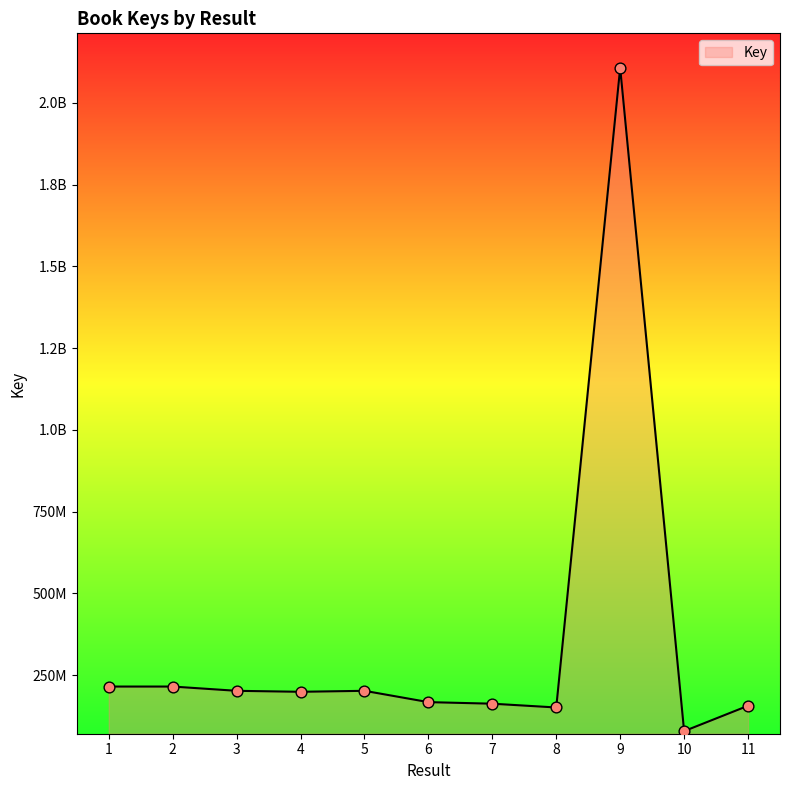

Approximately how many times larger is the value at 5 compared to 11?

1.3